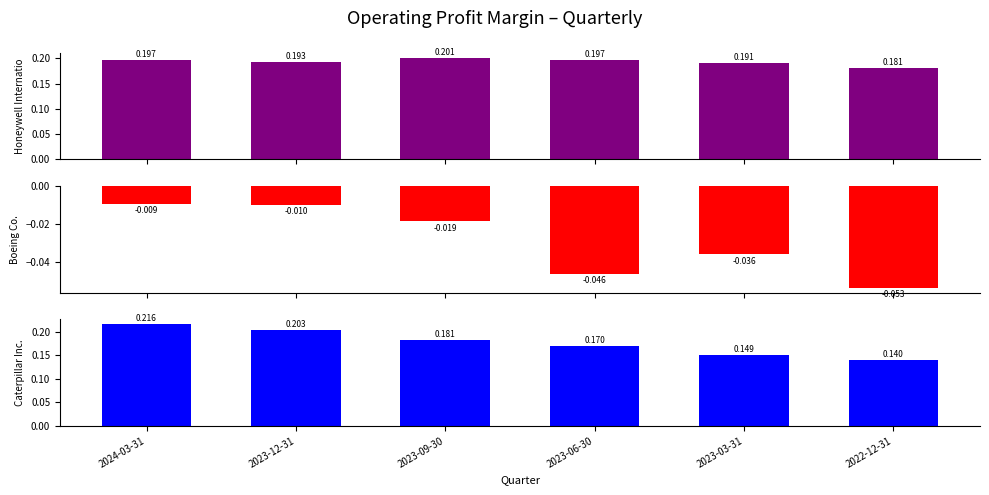

How many bars are there in each group?

3